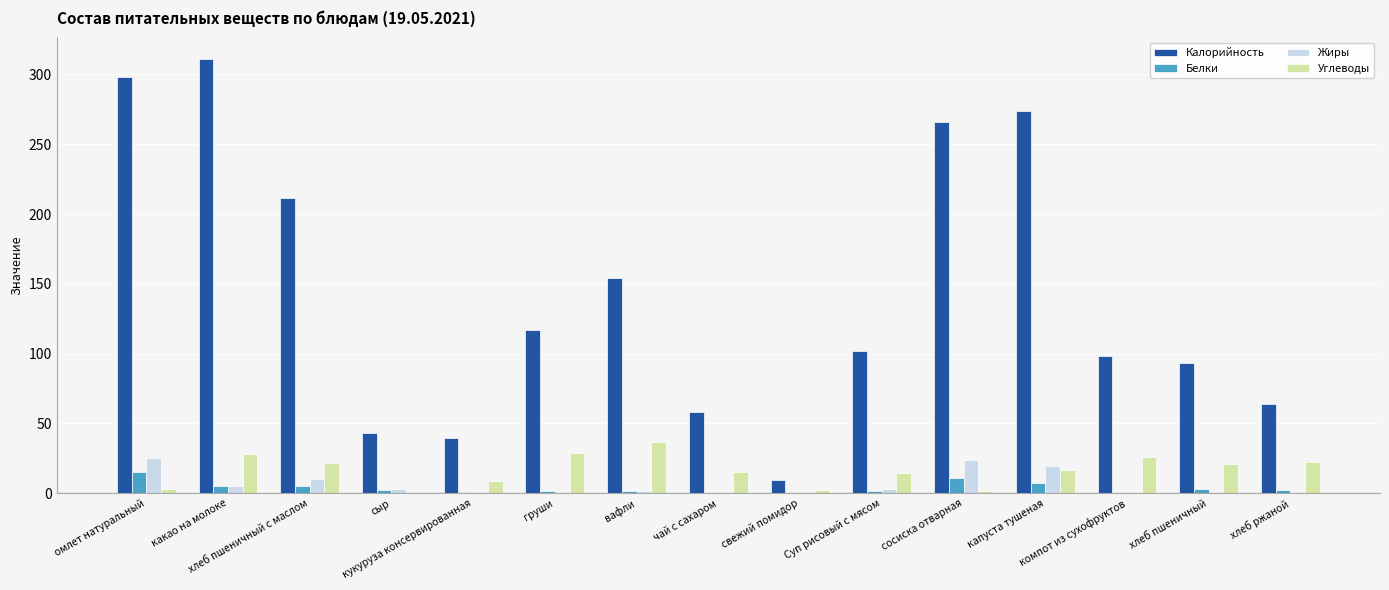

What is the maximum value for Жиры?

25.1